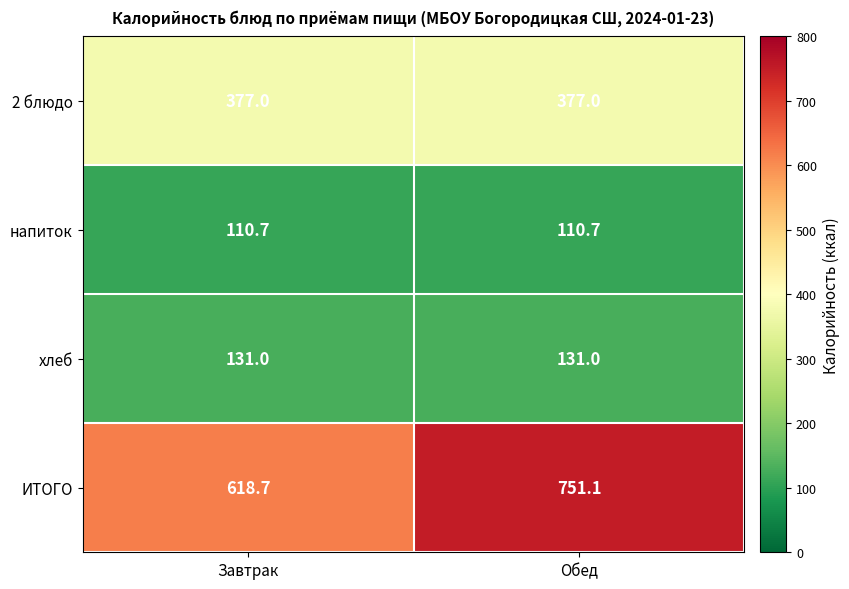

List the series in order of their peak value, highest first.

ИТОГО, 2 блюдо, хлеб, напиток